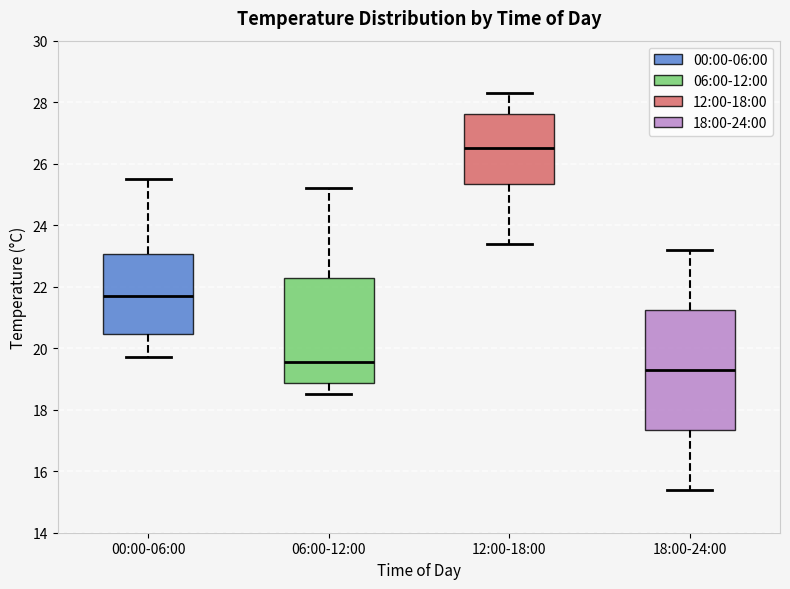

Reading left to right, read every box against the y-axis: the position of its median line, the range the box covers, and the ends of its whiskers. The values are not printed on the chart, so give them approximately, as read against the axis.

00:00-06:00: median 21.8, box 20.4 to 23.0, whiskers 19.8 to 25.6
06:00-12:00: median 19.6, box 18.8 to 22.2, whiskers 18.6 to 25.2
12:00-18:00: median 26.6, box 25.4 to 27.6, whiskers 23.4 to 28.4
18:00-24:00: median 19.4, box 17.4 to 21.2, whiskers 15.4 to 23.2